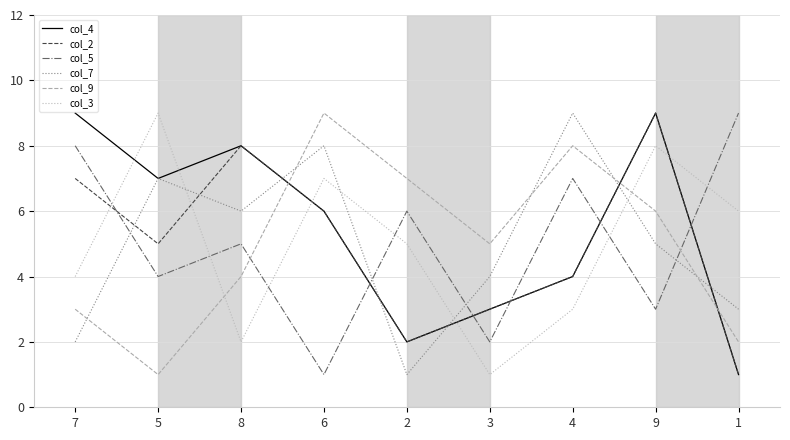

True or false: col_4 has a value of 4 at 4.

True